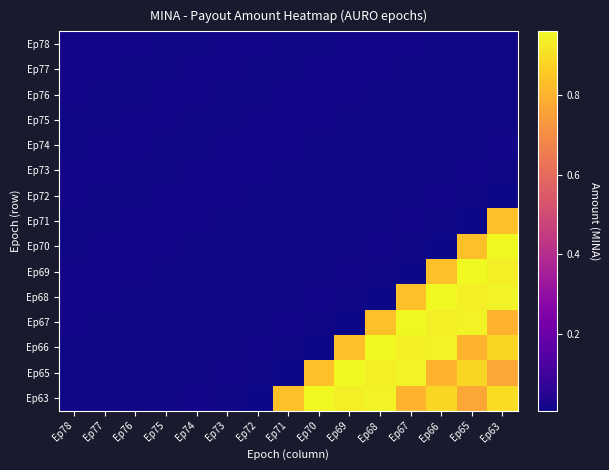

Which series has the largest total across all categories?

Ep63